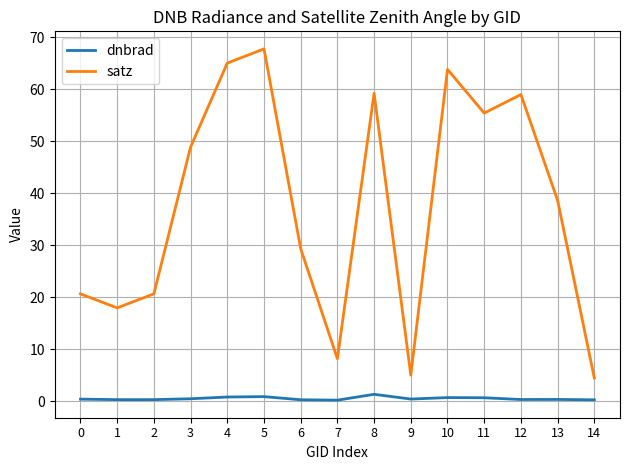

The value of satz at 2 is 28.1. True or false?

False